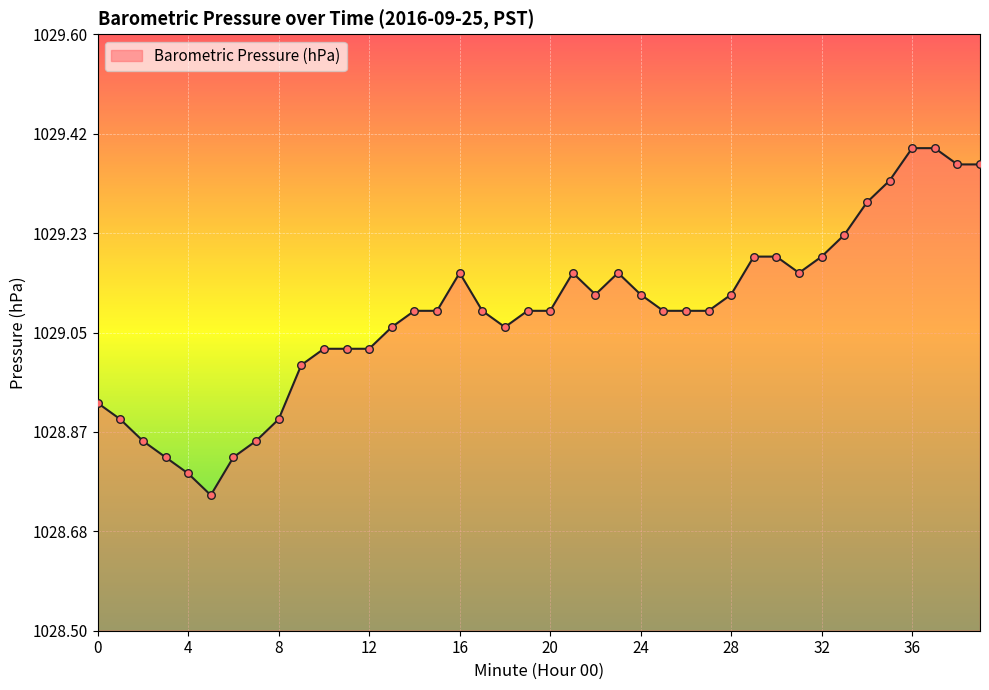

What is the difference between the maximum and minimum values?

0.6